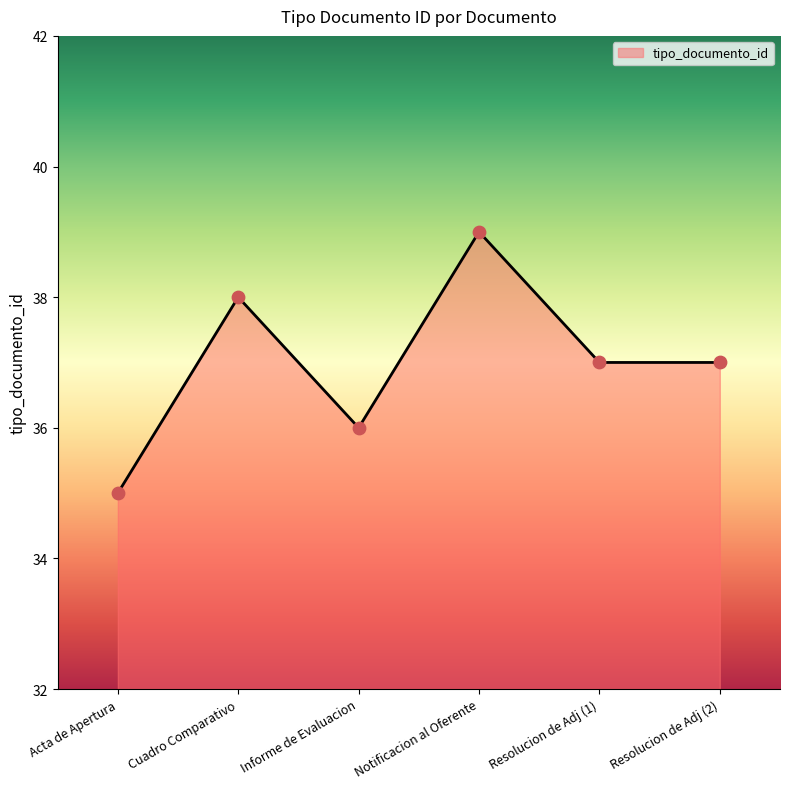

What is the change in value from Acta de Apertura to Resolucion de Adj (2)?

+2